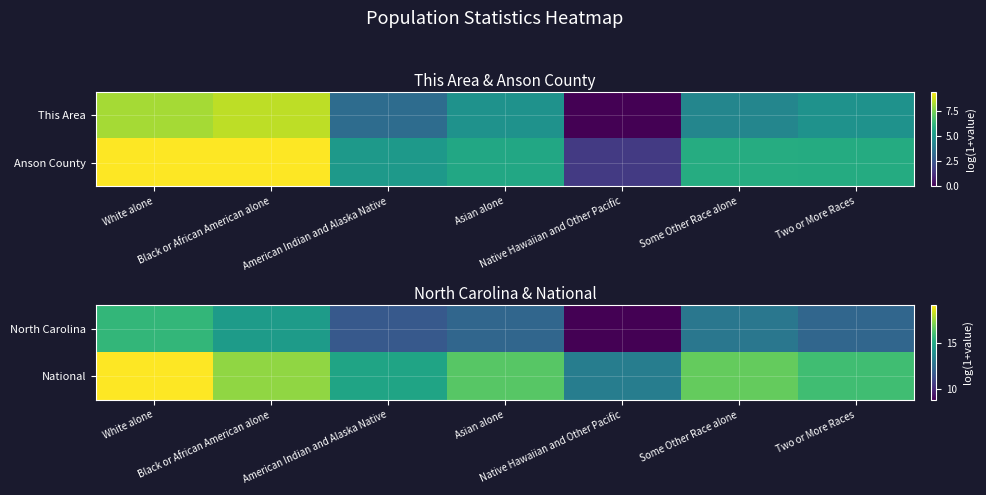

List the labels in order of North Carolina value, smallest first.

Native Hawaiian and Other Pacific, American Indian and Alaska Native, Two or More Races, Asian alone, Some Other Race alone, Black or African American alone, White alone